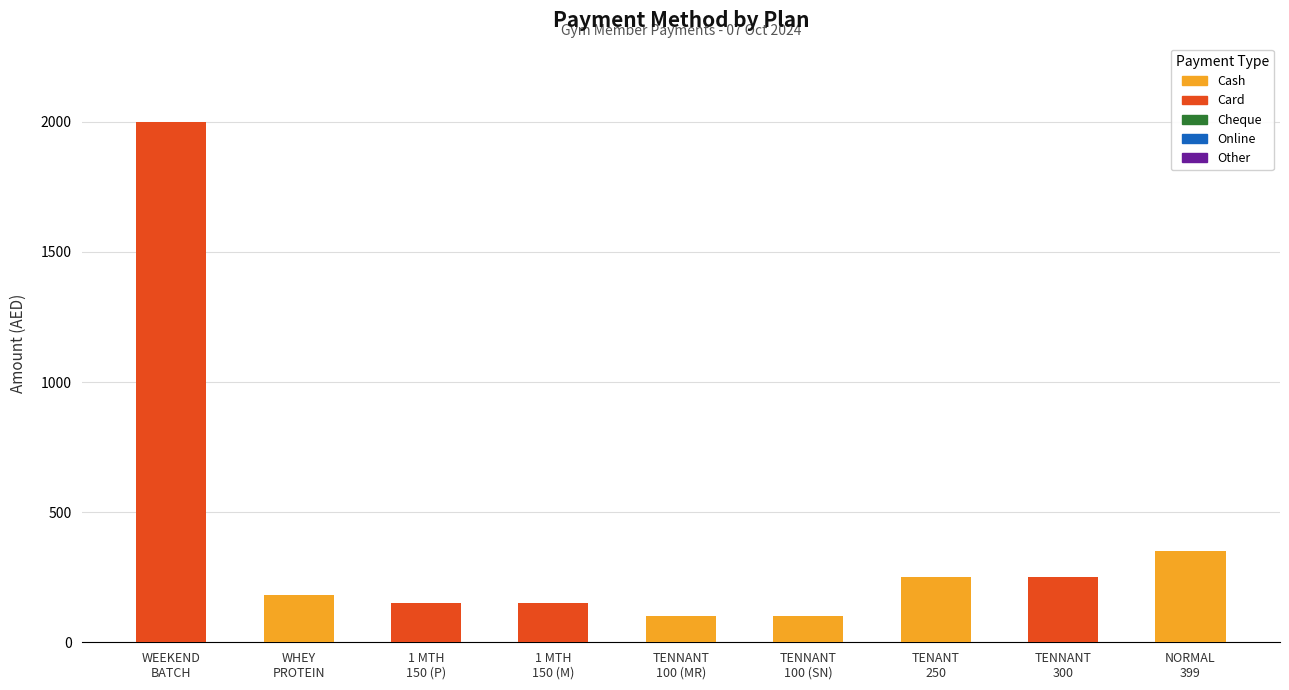

What is the highest value of the Cash series?

350